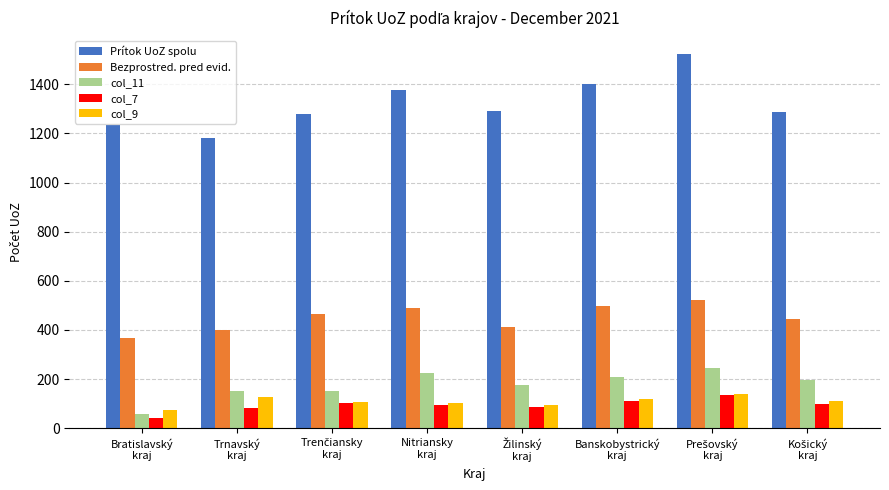

What position from the left is Trnavský
kraj?

2